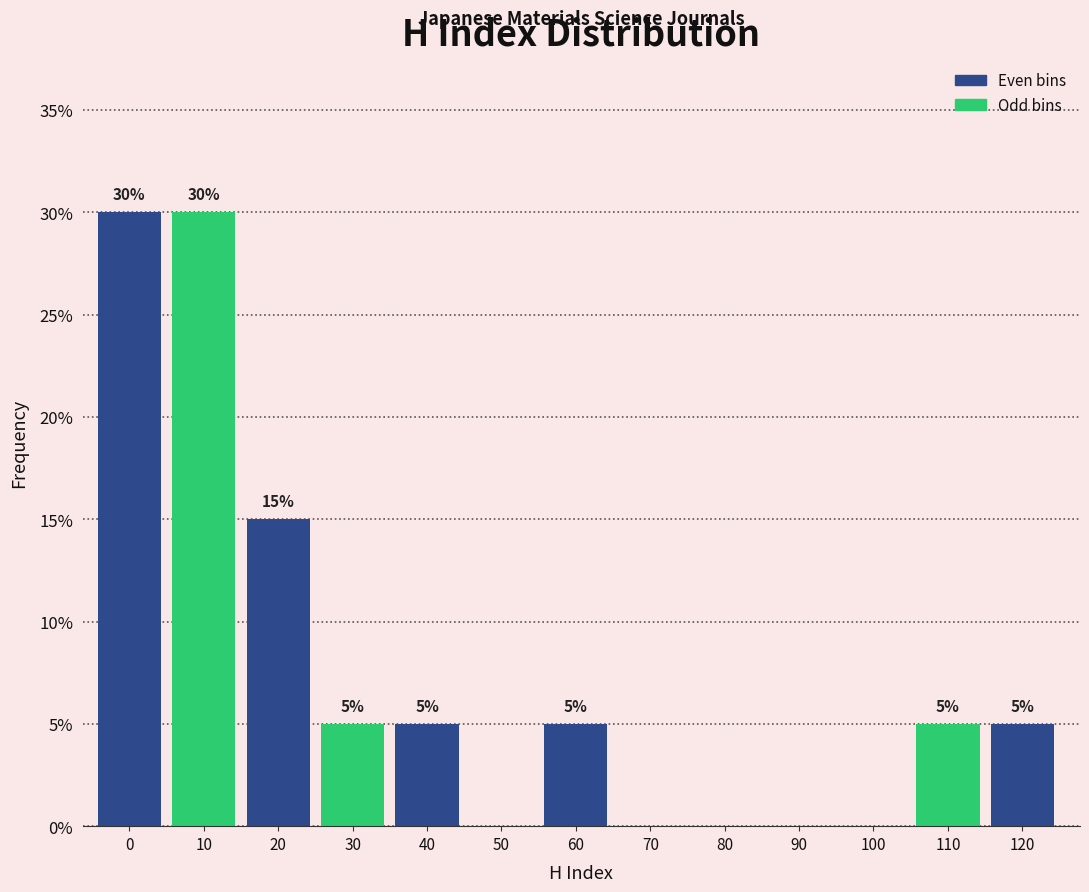

Reading left to right, what are all the values shown in this chart?

0=30	10=30	20=15	30=5	40=5	50=0	60=5	70=0	80=0	90=0	100=0	110=5	120=5